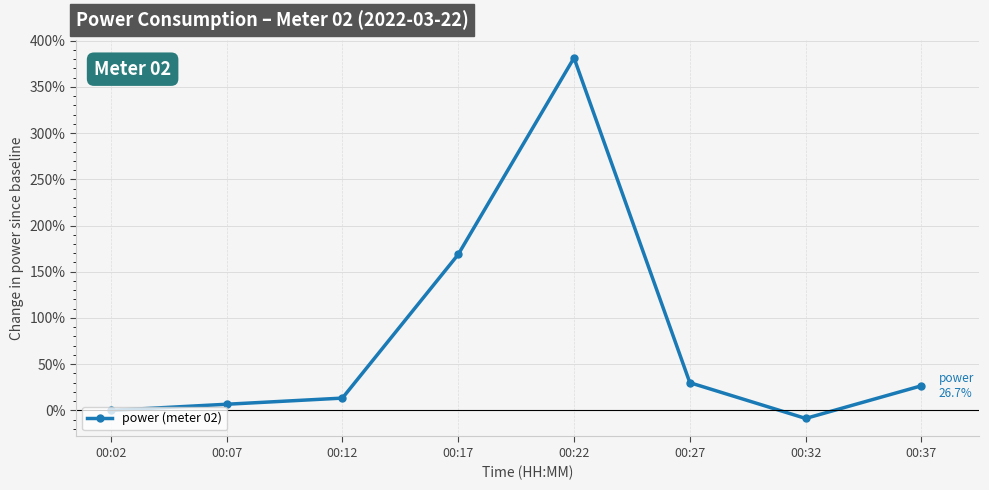

Which category has the highest value across all series?

00:22